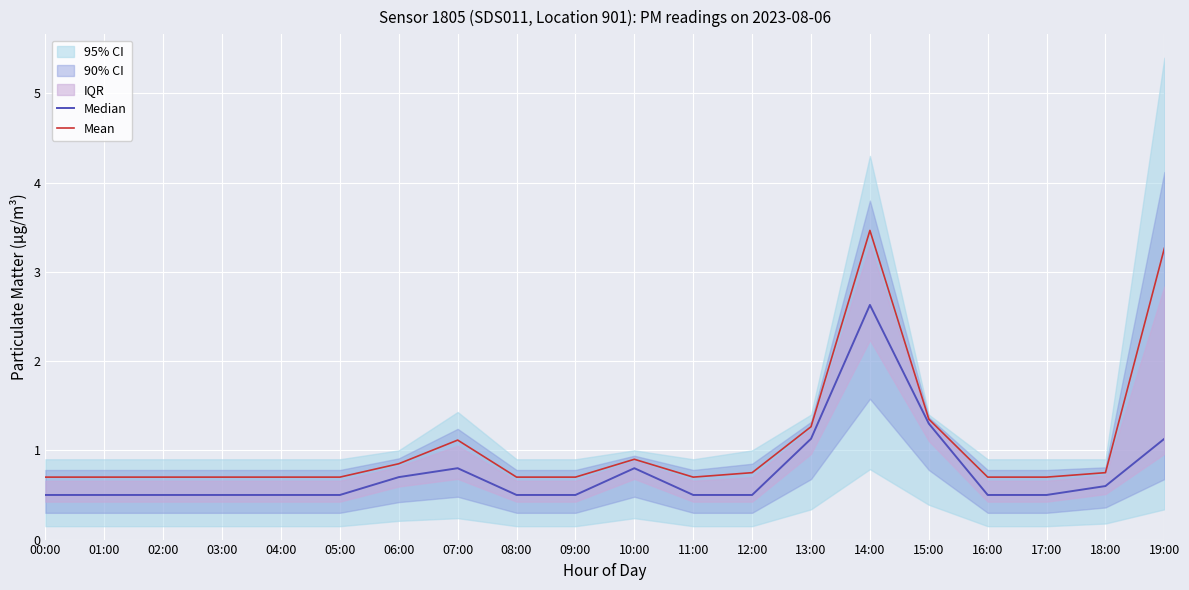

At which category does the chart reach its minimum across all series?

00:00